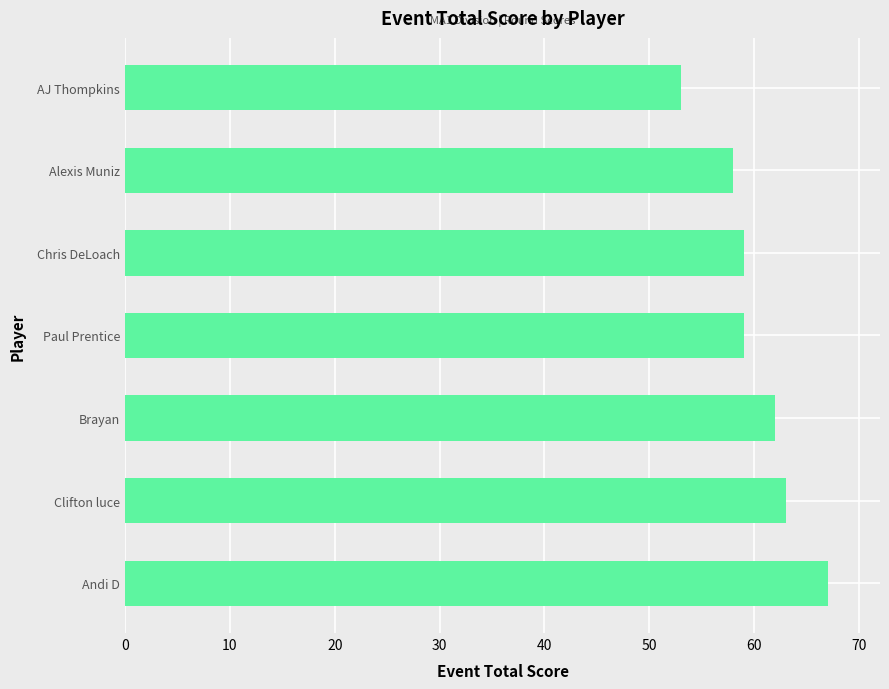

What is the difference between the second highest and second lowest values?

5